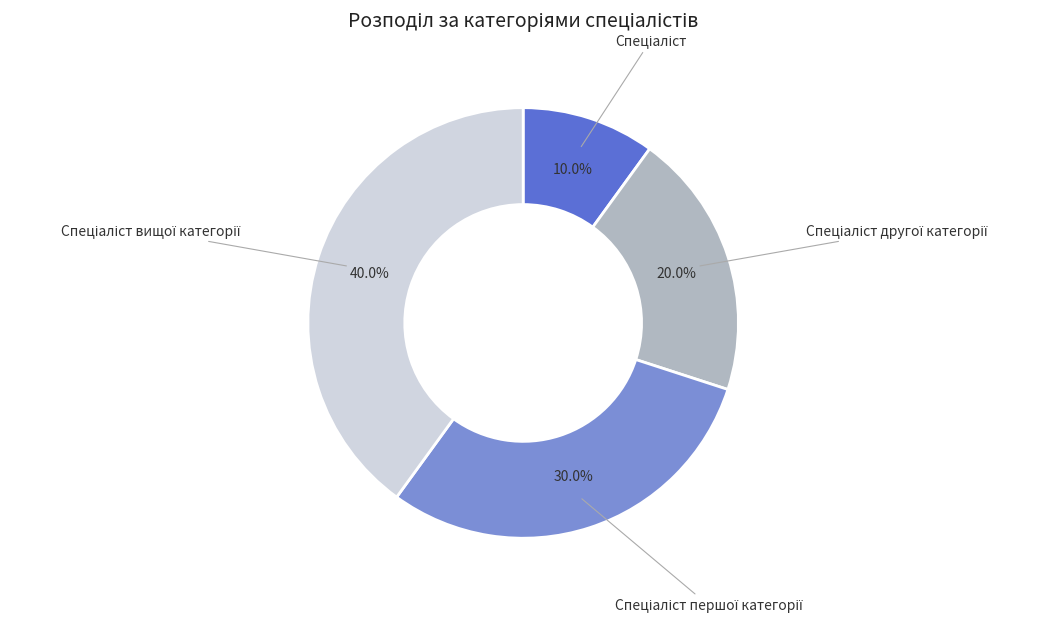

Is there a majority slice in this chart?

No